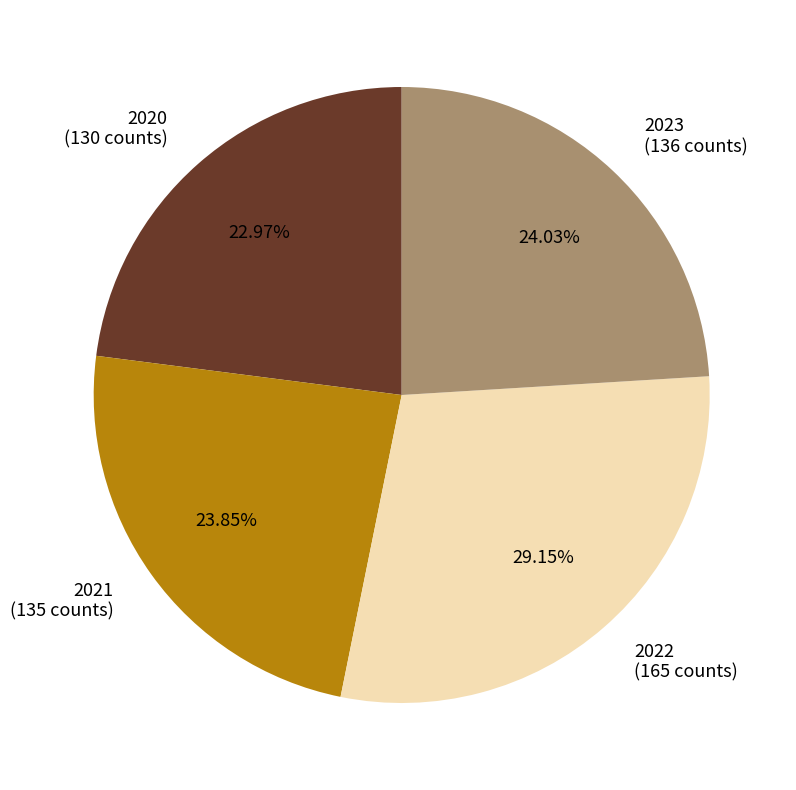

What percentage is the 2021 slice, to the nearest percent?

24%